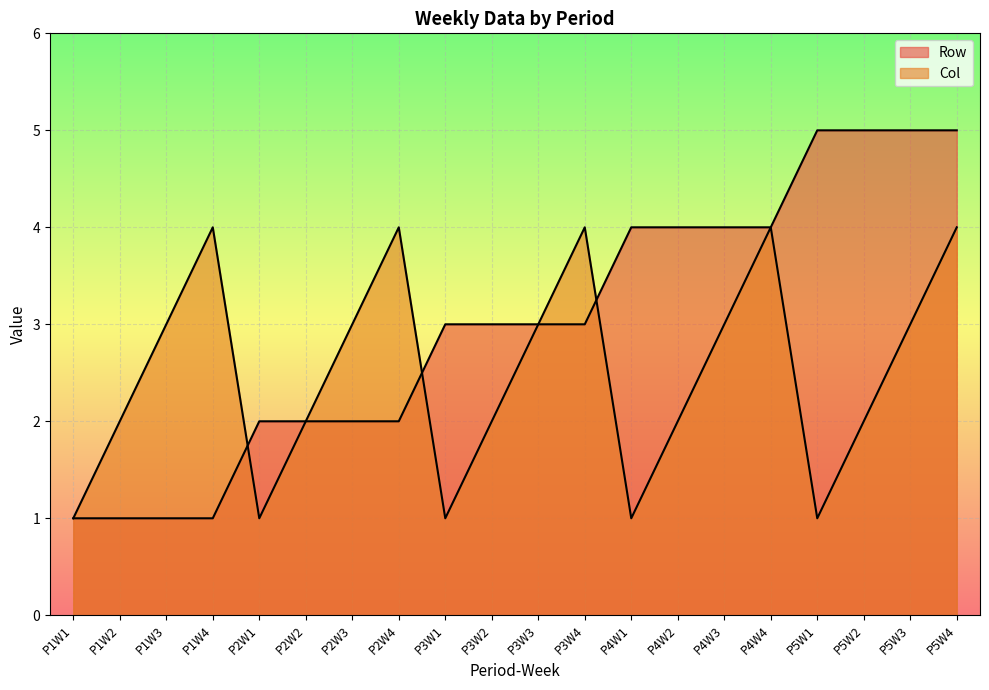

Count the number of categories in the chart.

20